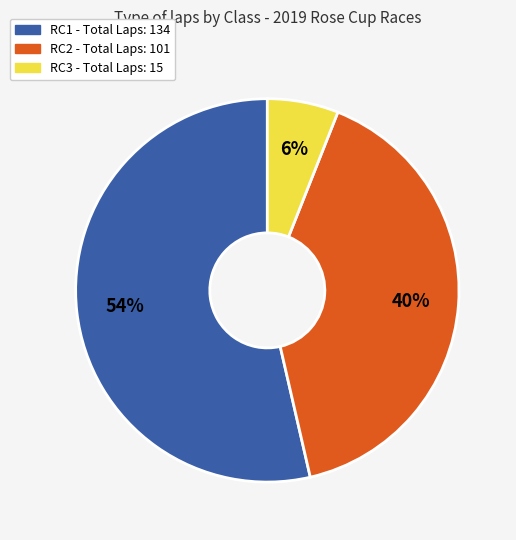

Is there any slice that represents more than half of the pie?

Yes